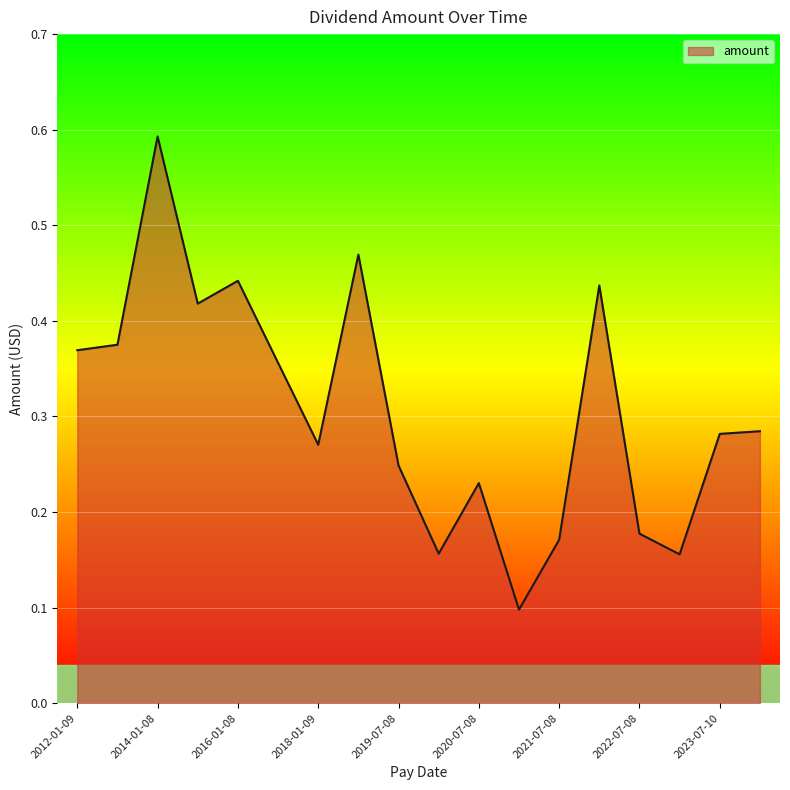

Reading left to right, transcribe all the data shown in this chart.

2012-01-09=0.4	2013-01-09=0.4	2014-01-08=0.6	2015-01-08=0.4	2016-01-08=0.4	2017-01-06=0.4	2018-01-09=0.3	2019-01-08=0.5	2019-07-08=0.2	2020-01-08=0.2	2020-07-08=0.2	2021-01-08=0.1	2021-07-08=0.2	2022-01-07=0.4	2022-07-08=0.2	2023-01-09=0.2	2023-07-10=0.3	2024-01-08=0.3